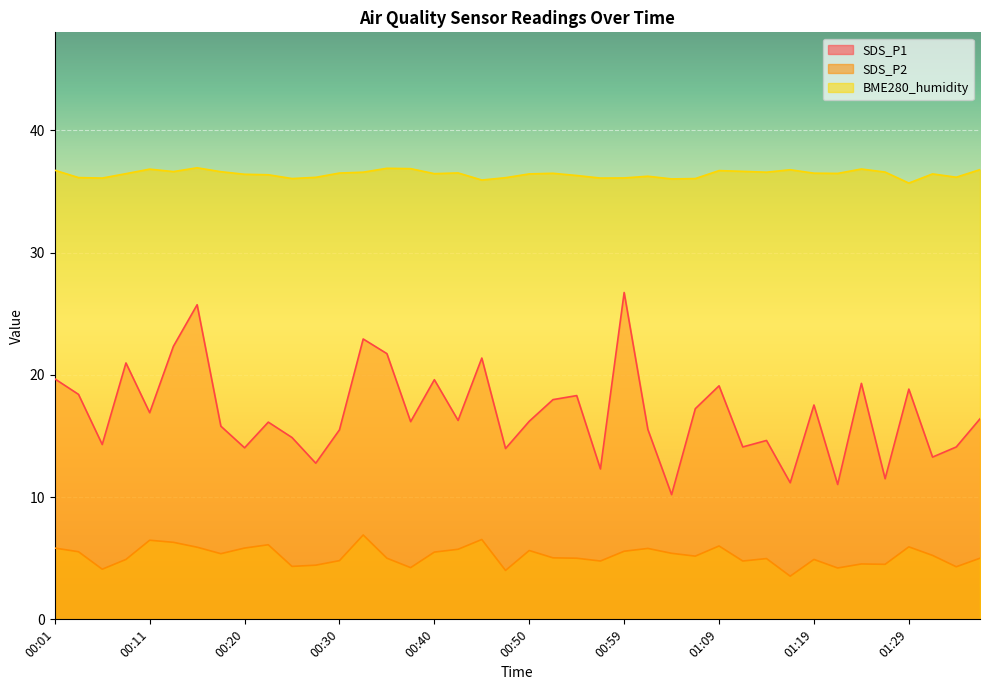

What is the value of the BME280_humidity point at the 7th from the left?

36.9